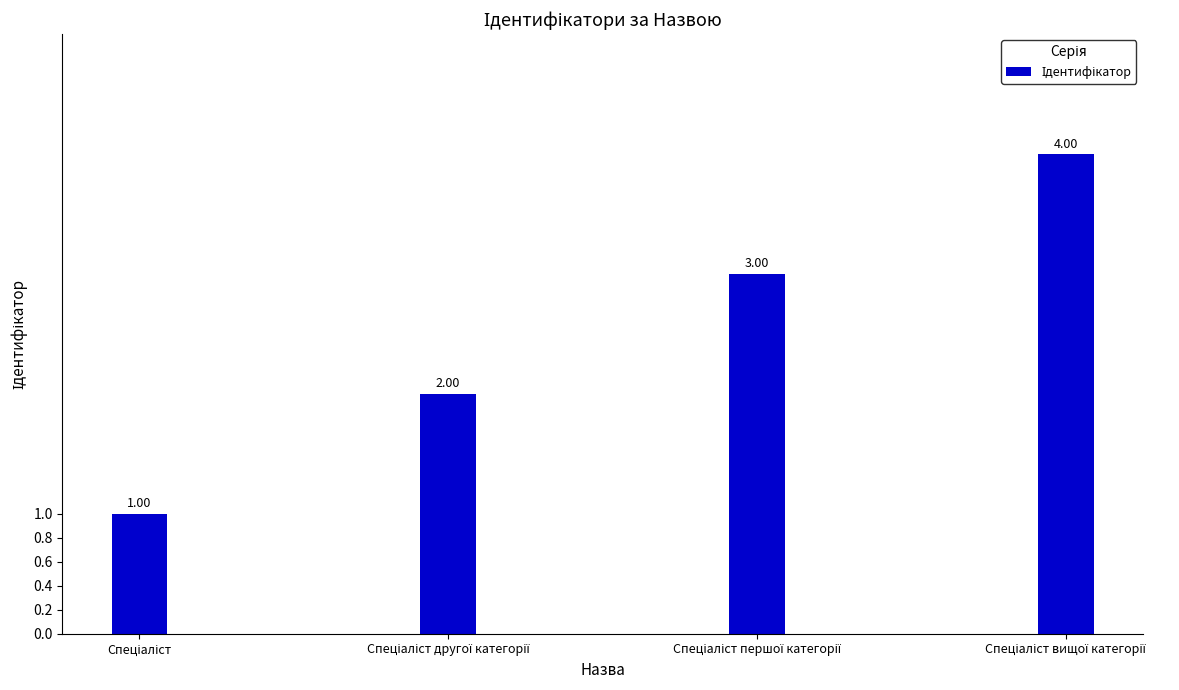

What is the minimum value shown in the chart?

1